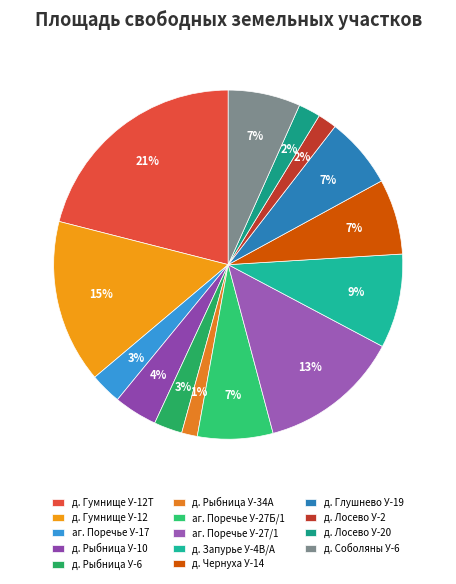

The аг. Поречье У-17 slice represents 11% of the pie. True or false?

False